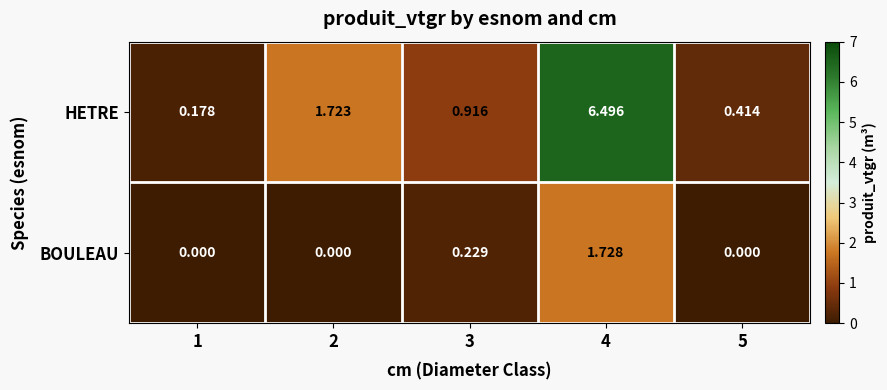

Rank the series by their average value, from highest to lowest.

HETRE, BOULEAU